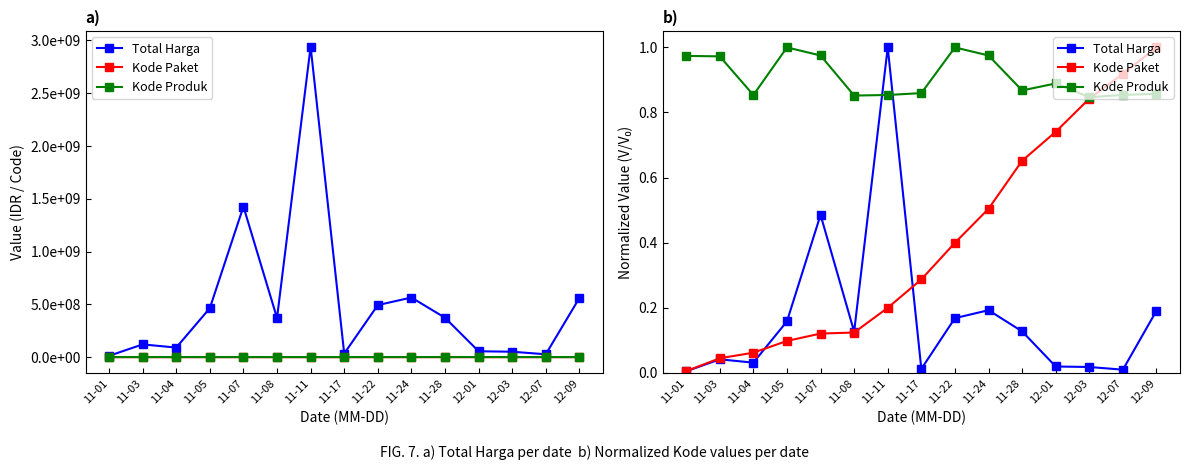

Where is Kode Paket nearest to the value 0?

11-01